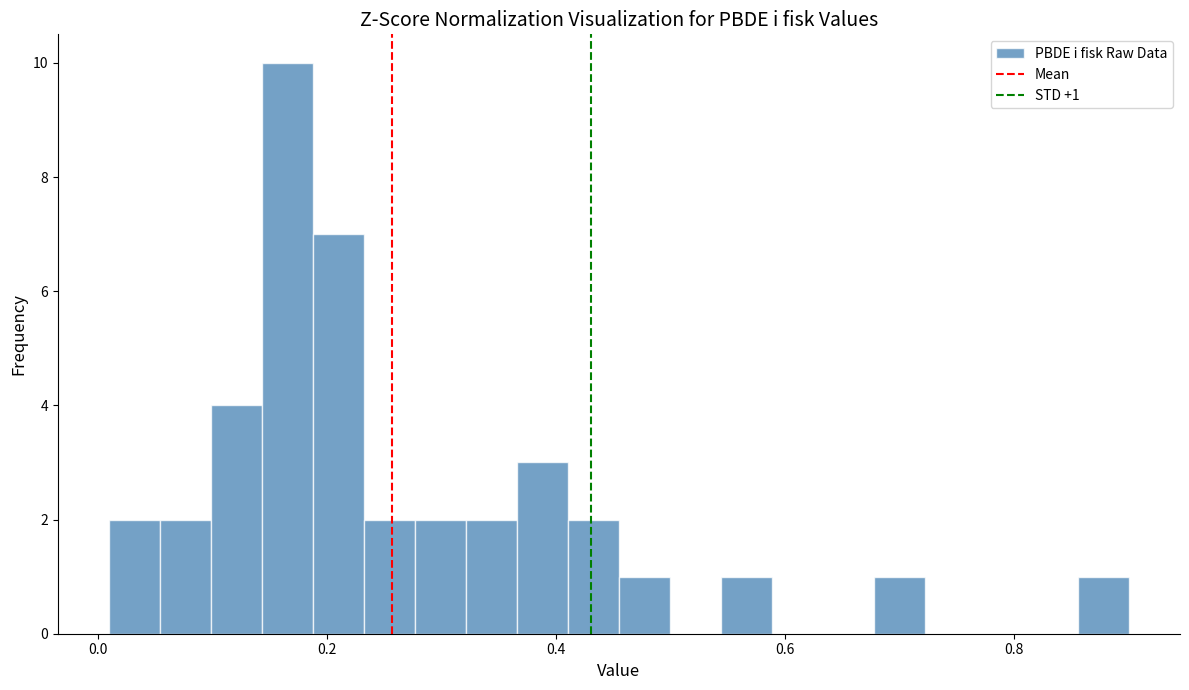

Read against the x-axis, roughly where is the centre of the tallest bar?

0.16